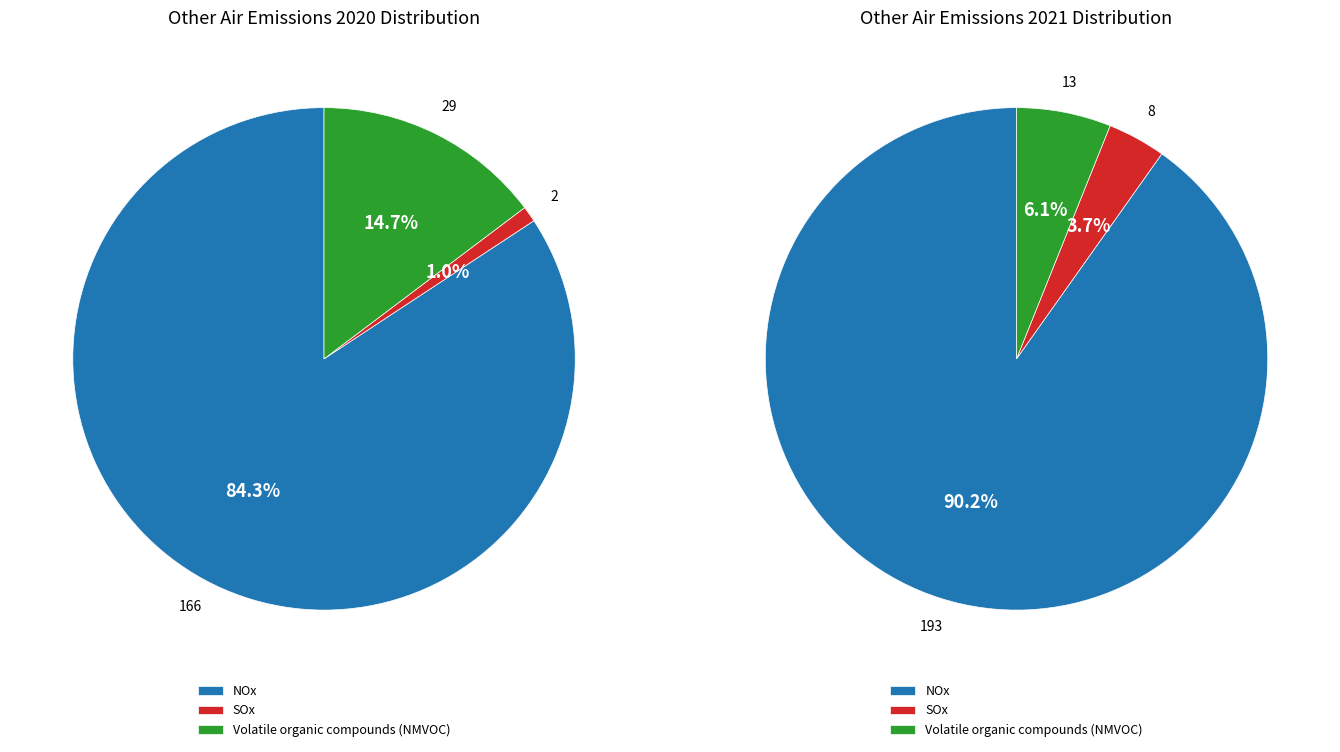

To the nearest percent, what portion does SOx represent?

1%